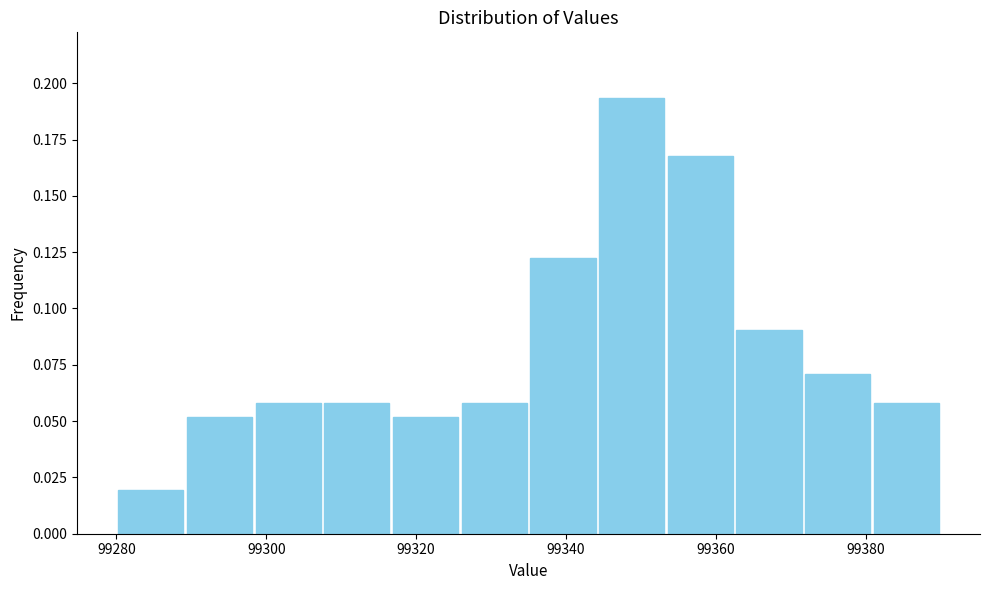

What is the height of the bar covering 99308 to 99316 on the x-axis? Neither the bar edges nor the heights are printed on the chart, so give them approximately, as read against the axes.

0.060